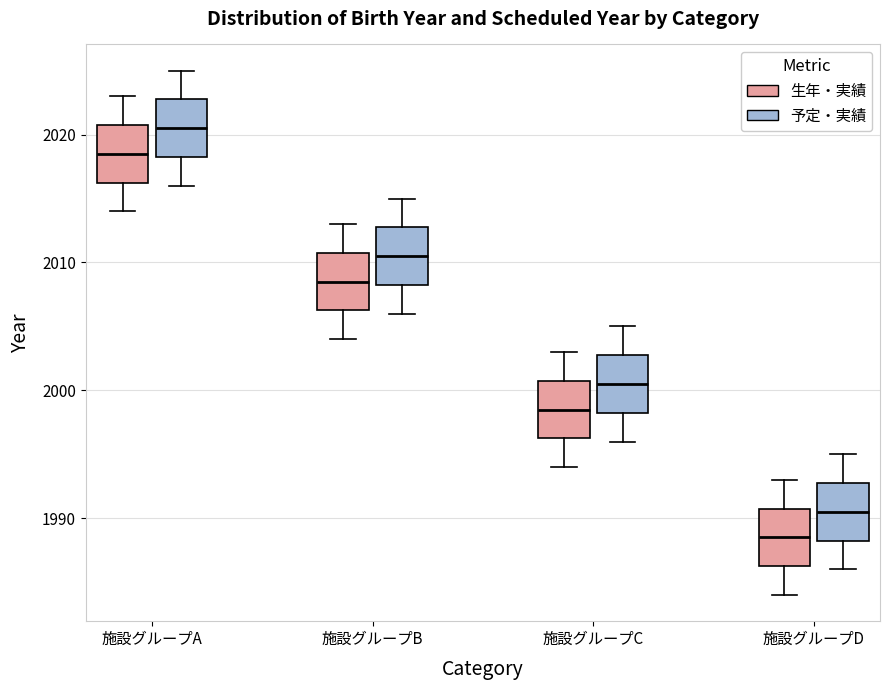

Which box's median line is the highest?

施設グループA (予定・実績)